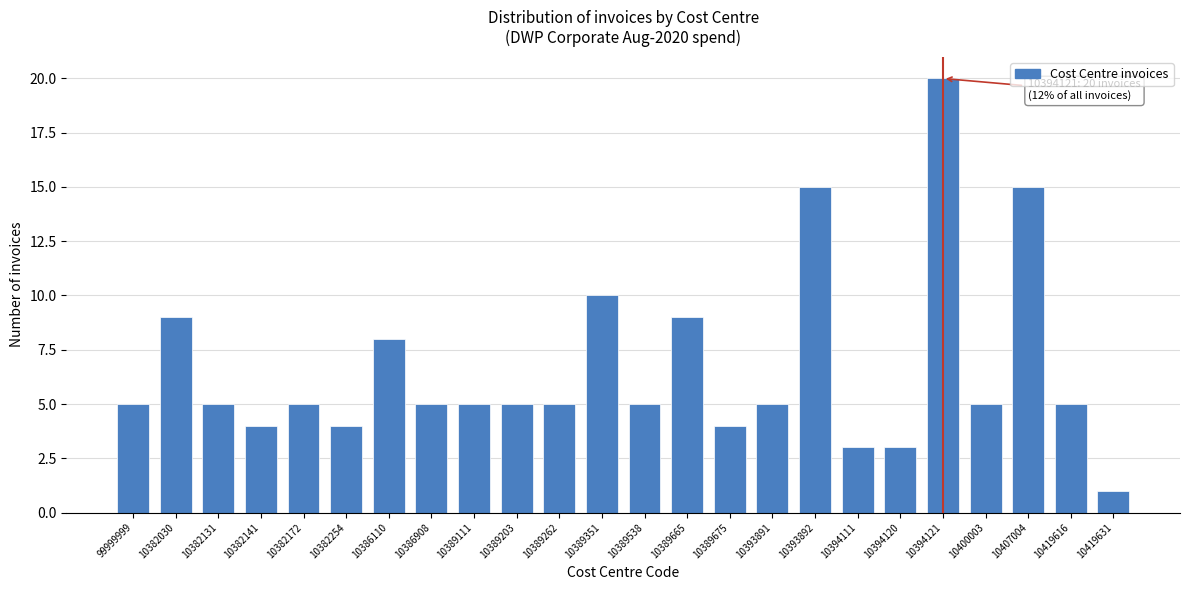

Reading right to left, what are all the values shown in this chart?

10419631=1	10419616=5	10407004=15	10400003=5	10394121=20	10394120=3	10394111=3	10393892=15	10393891=5	10389675=4	10389665=9	10389538=5	10389351=10	10389262=5	10389203=5	10389111=5	10386908=5	10386110=8	10382254=4	10382172=5	10382141=4	10382131=5	10382030=9	99999999=5